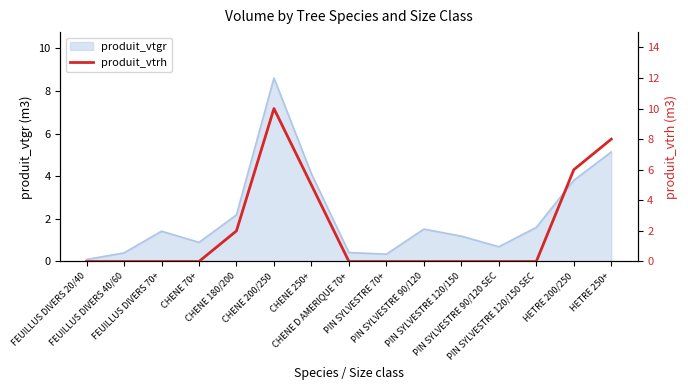

True or false: the data shows 2 at CHENE 180/200.

True